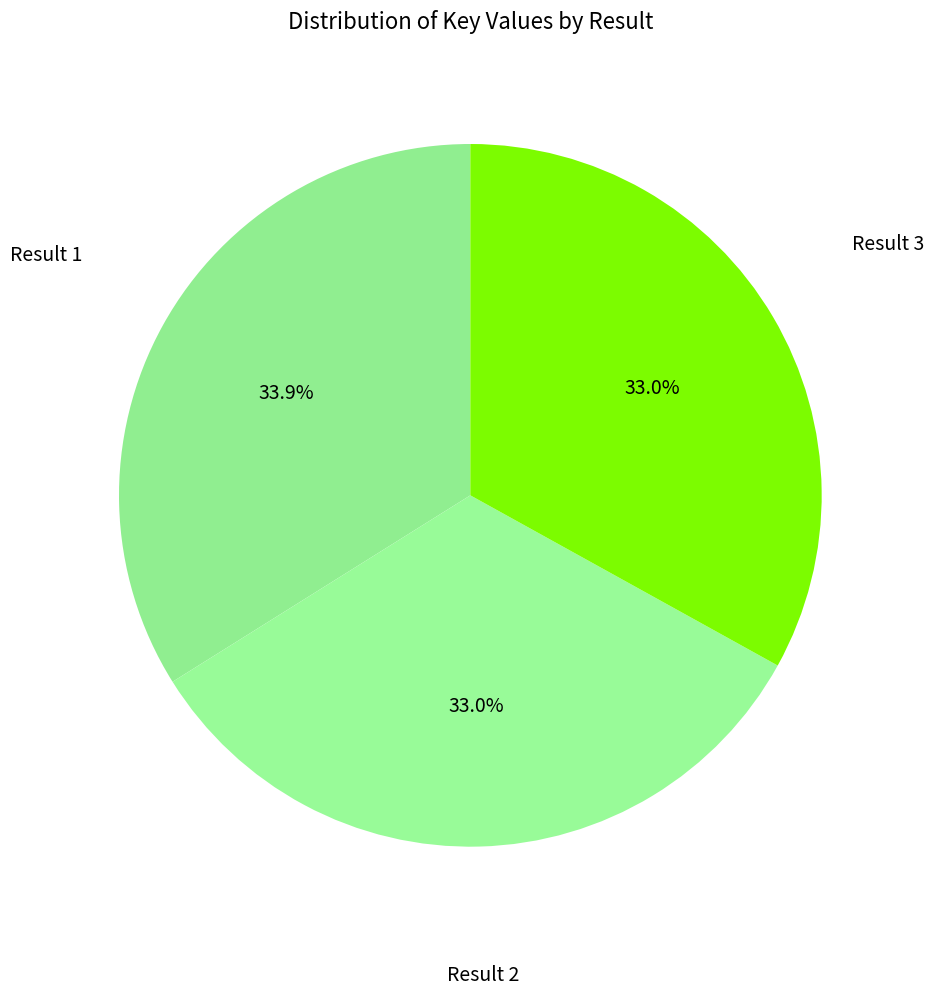

Count the number of slices in the pie.

3